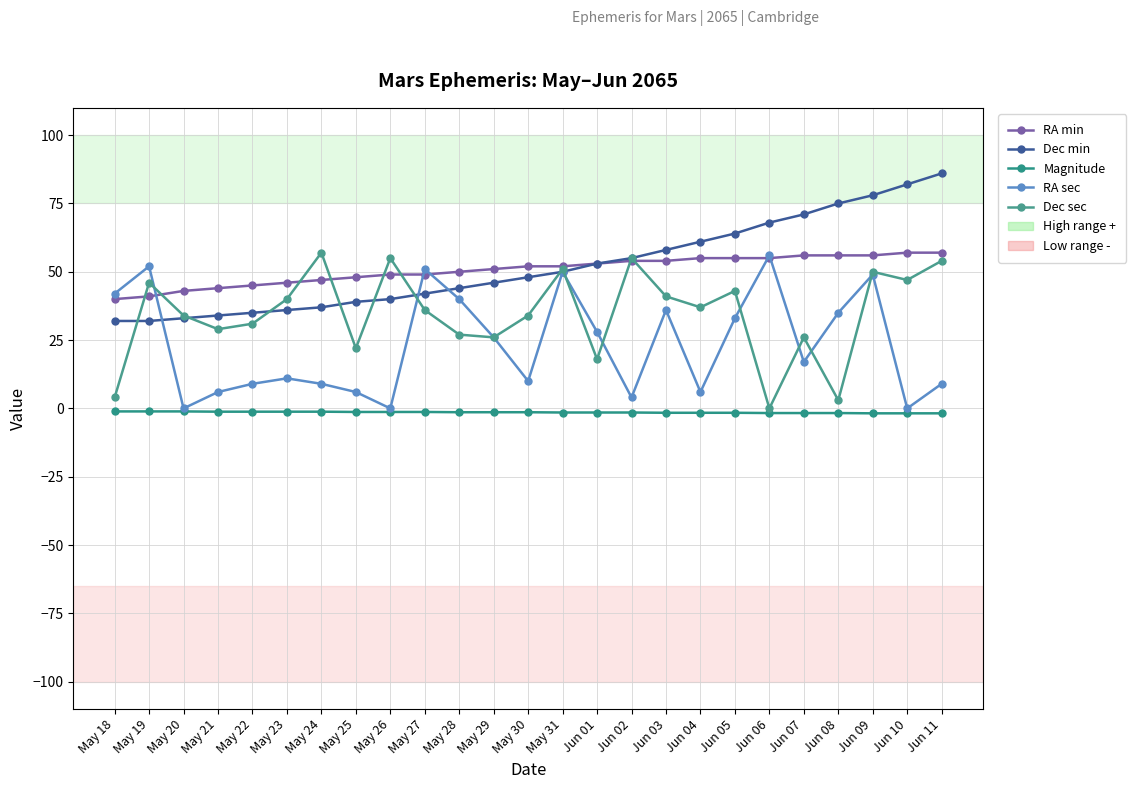

How many data points in RA sec are less than 17?

12